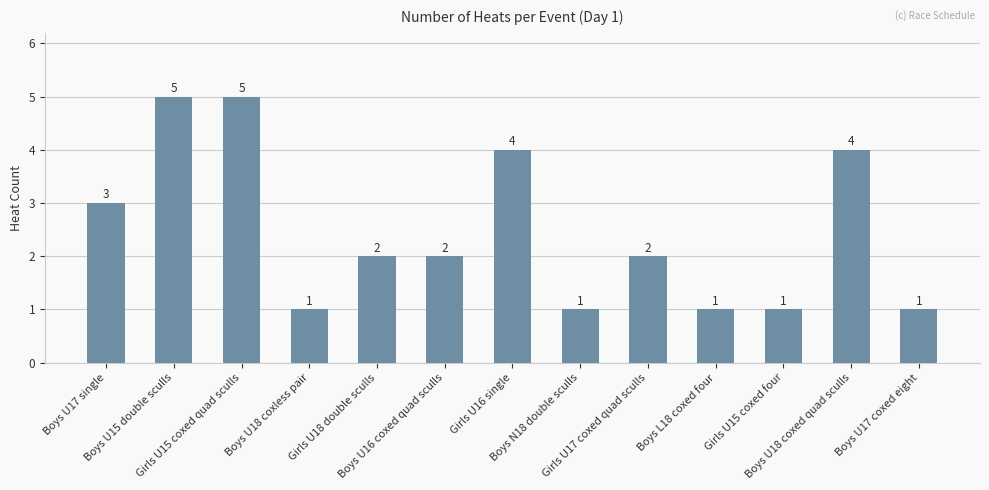

Reading right to left, what are all the values shown in this chart?

Boys U17 coxed eight=1	Boys U18 coxed quad sculls=4	Girls U15 coxed four=1	Boys L18 coxed four=1	Girls U17 coxed quad sculls=2	Boys N18 double sculls=1	Girls U16 single=4	Boys U16 coxed quad sculls=2	Girls U18 double sculls=2	Boys U18 coxless pair=1	Girls U15 coxed quad sculls=5	Boys U15 double sculls=5	Boys U17 single=3